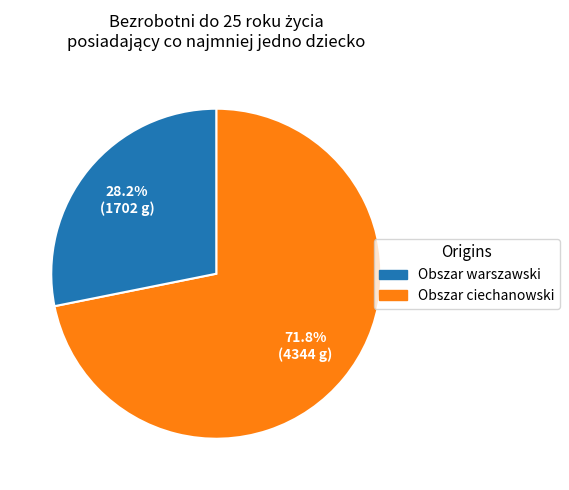

To the nearest percent, what is the difference between the largest and smallest slice percentages?

44%